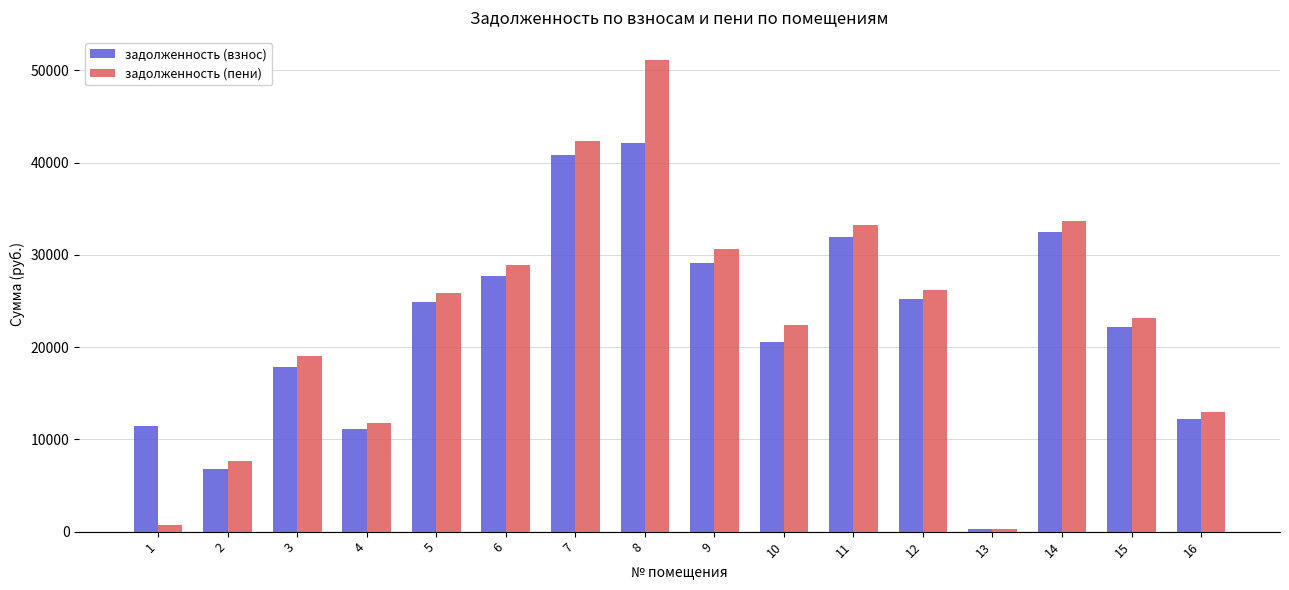

Rank the series by their maximum value, from lowest to highest.

задолженность (взнос), задолженность (пени)